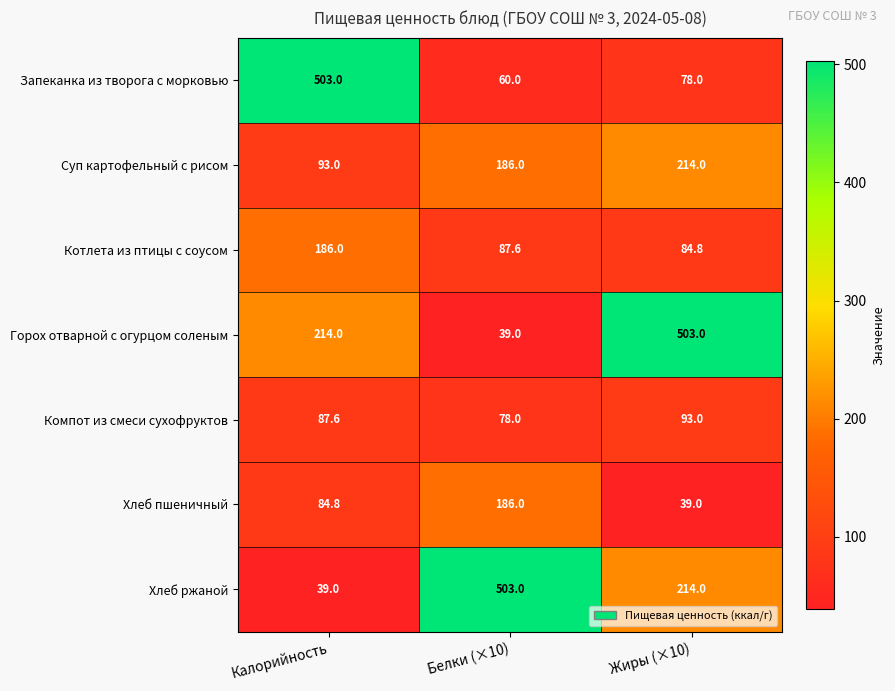

Is the value of Котлета из птицы с соусом at Белки (×10) greater than the value of Хлеб ржаной at Белки (×10)?

No